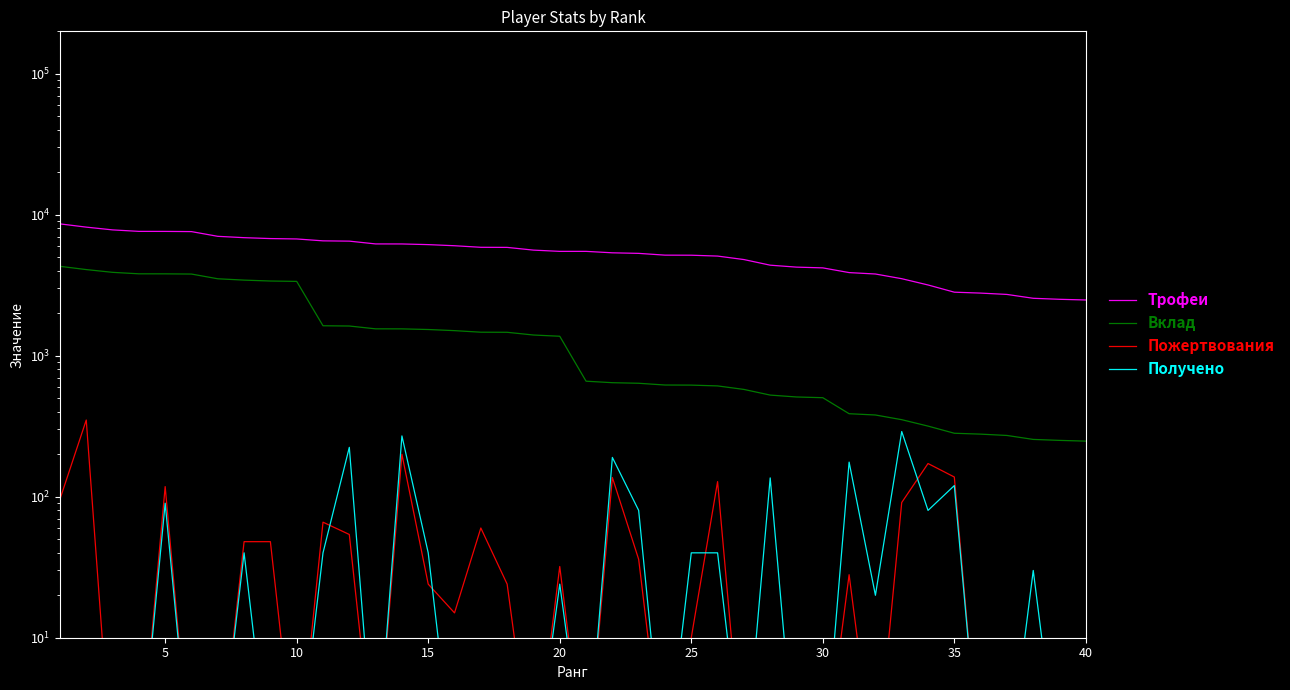

True or false: Пожертвования and Вклад intersect in this chart.

False